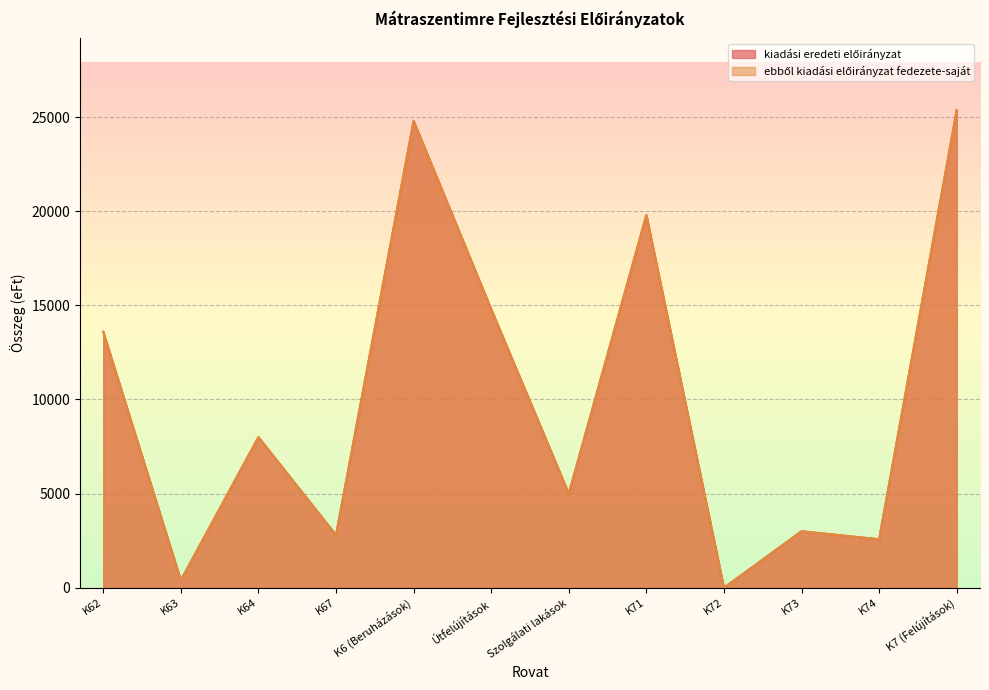

Which category has the highest value across all series?

K7 (Felújítások)